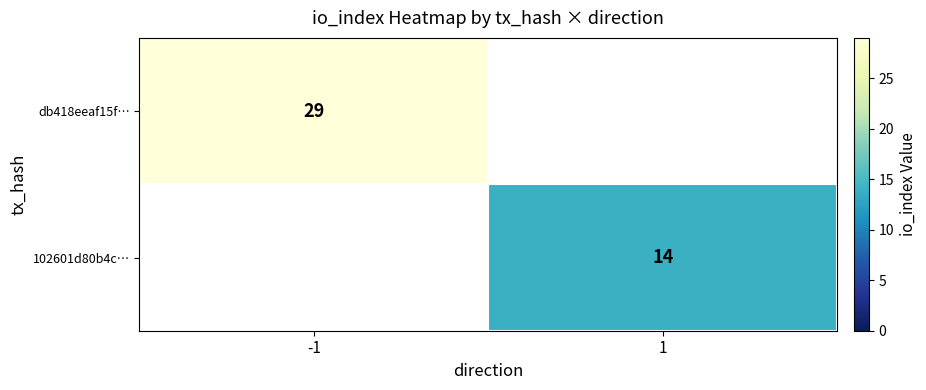

True or false: db418eeaf15f… has a value of 29 at -1.

True